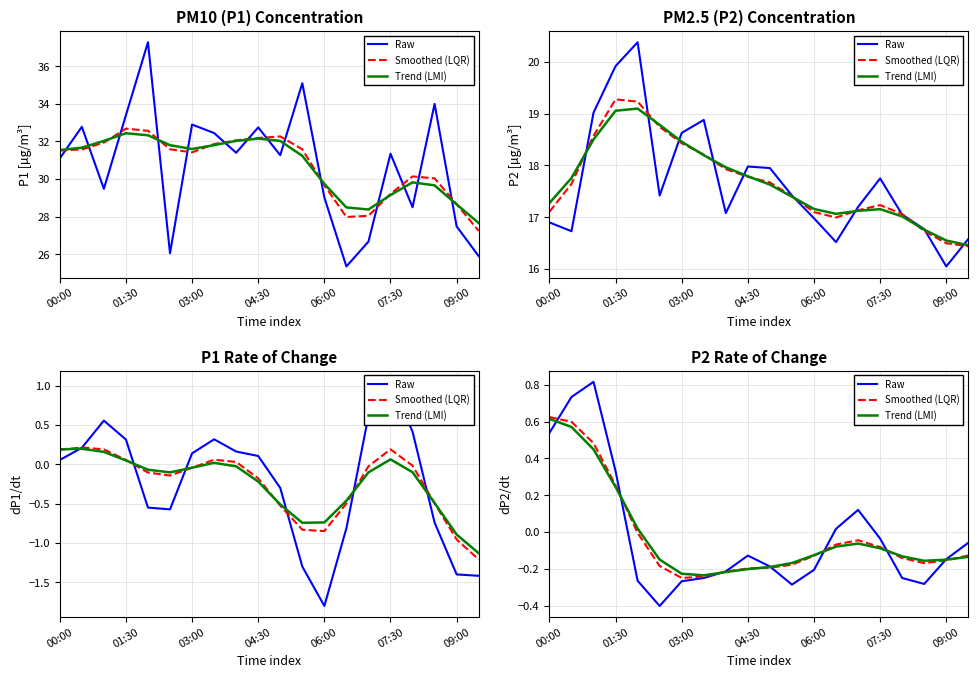

What is the approximate value of Trend (LMI) at 19?

-0.1